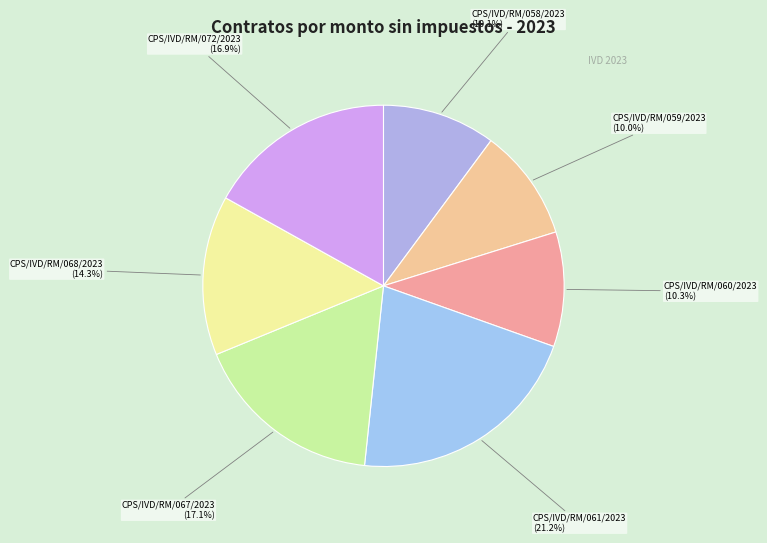

True or false: CPS/IVD/RM/067/2023 accounts for 5% of the total.

False